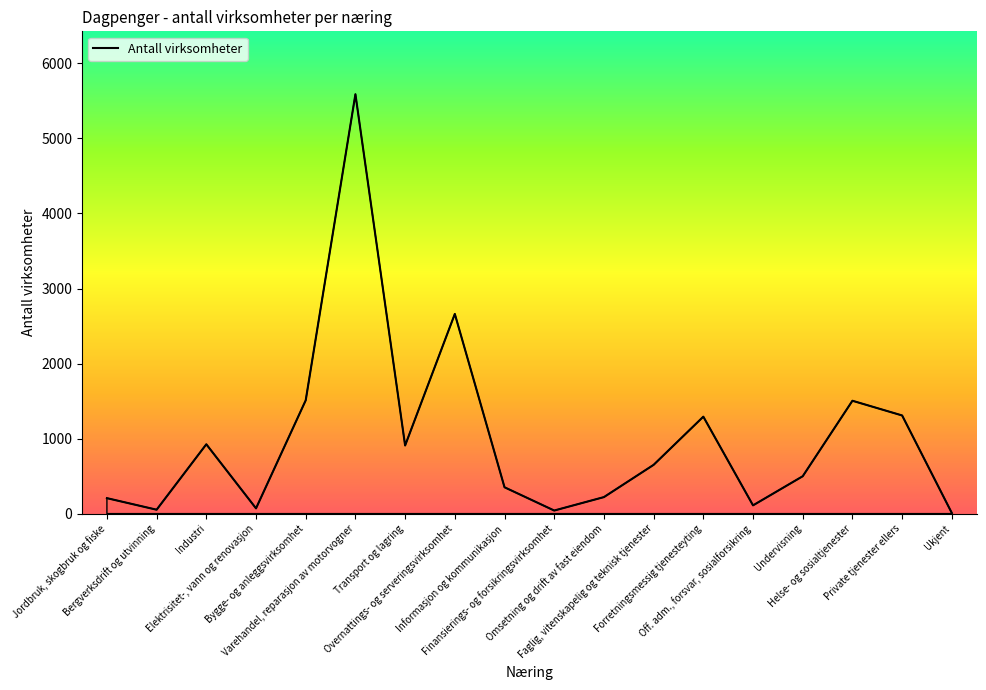

How many values are below 650?

9